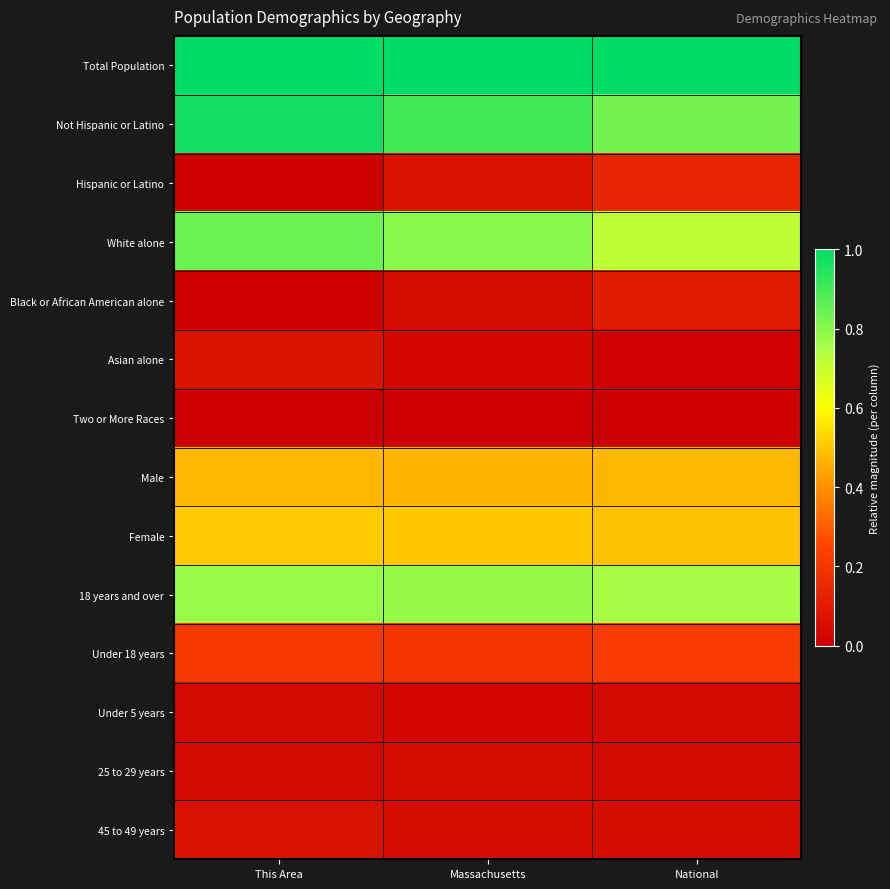

How many series are shown in this chart?

14